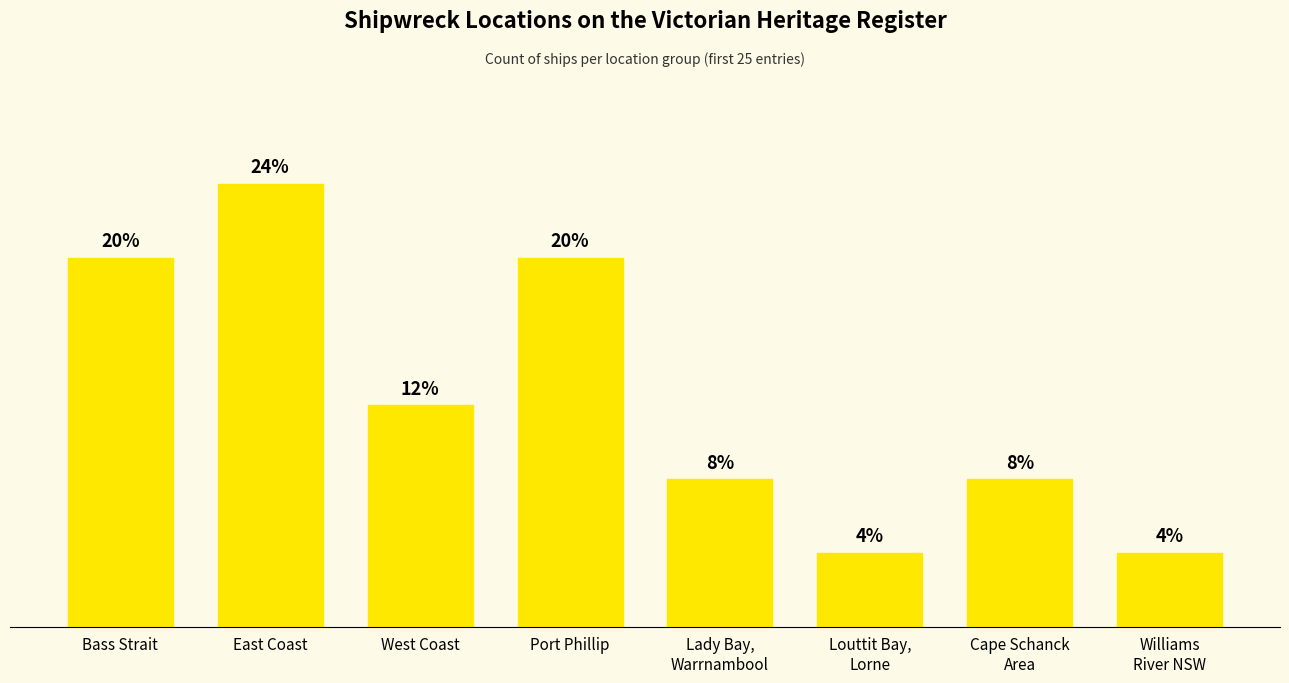

Which has a higher value, Louttit Bay,
Lorne or Cape Schanck
Area?

Cape Schanck
Area